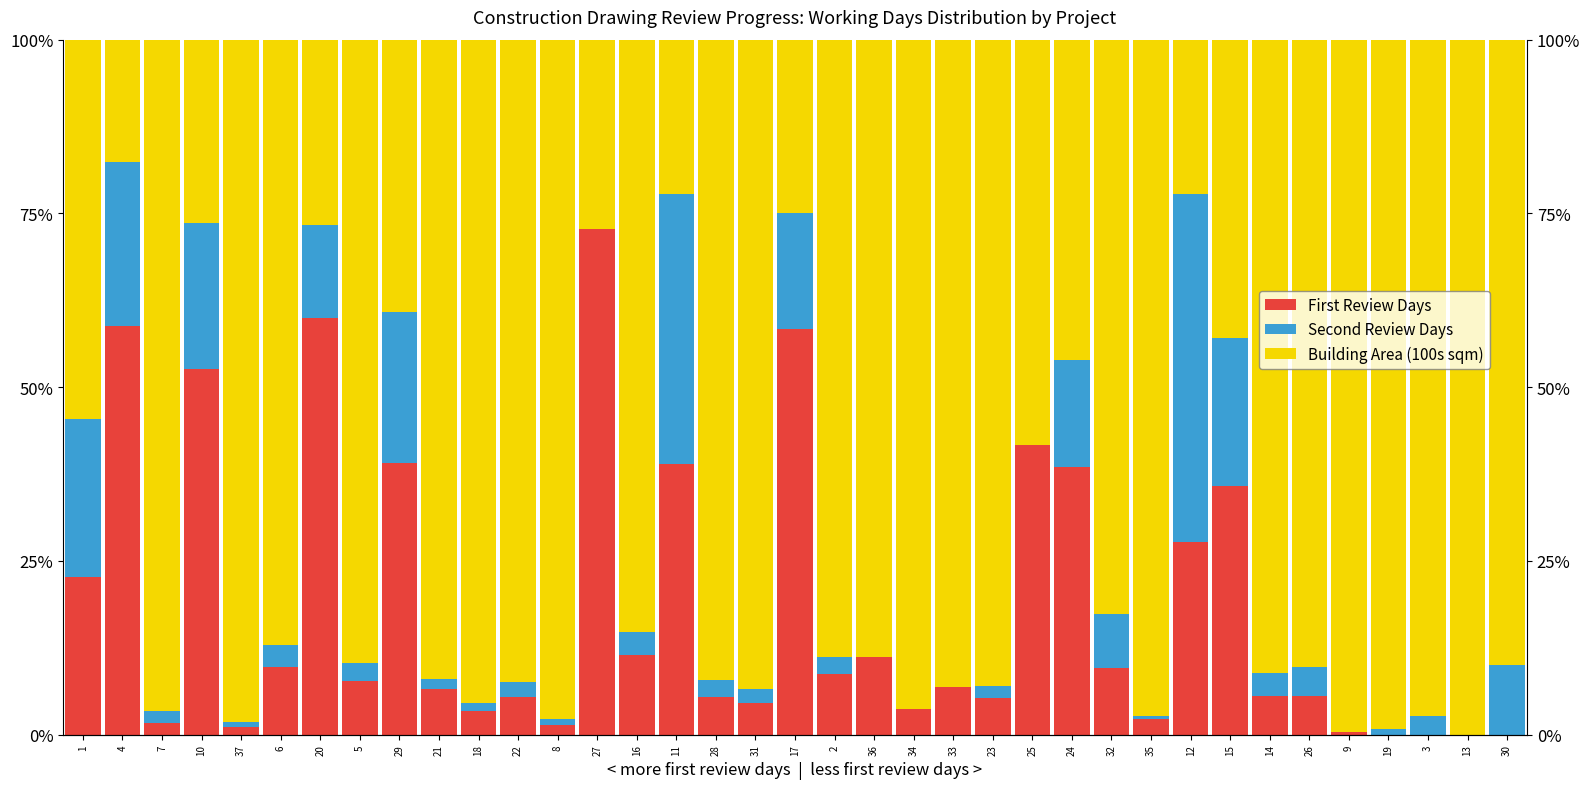

True or false: Building Area (100s sqm) has a value of 85.2 at 16.

True